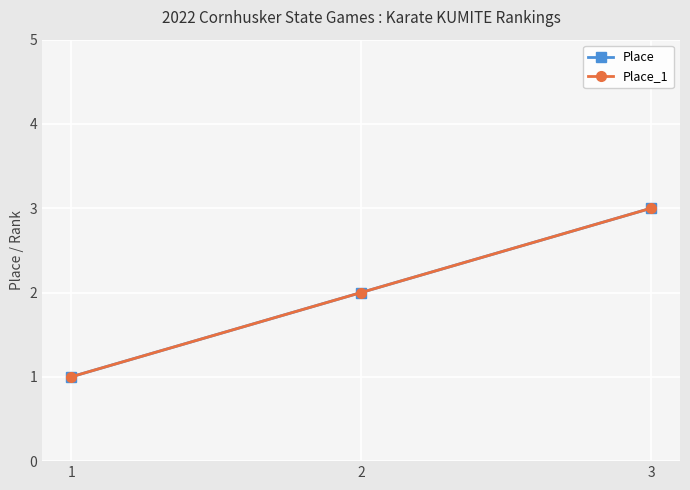

What is the sum of the Place_1 values at 1 and 2?

3